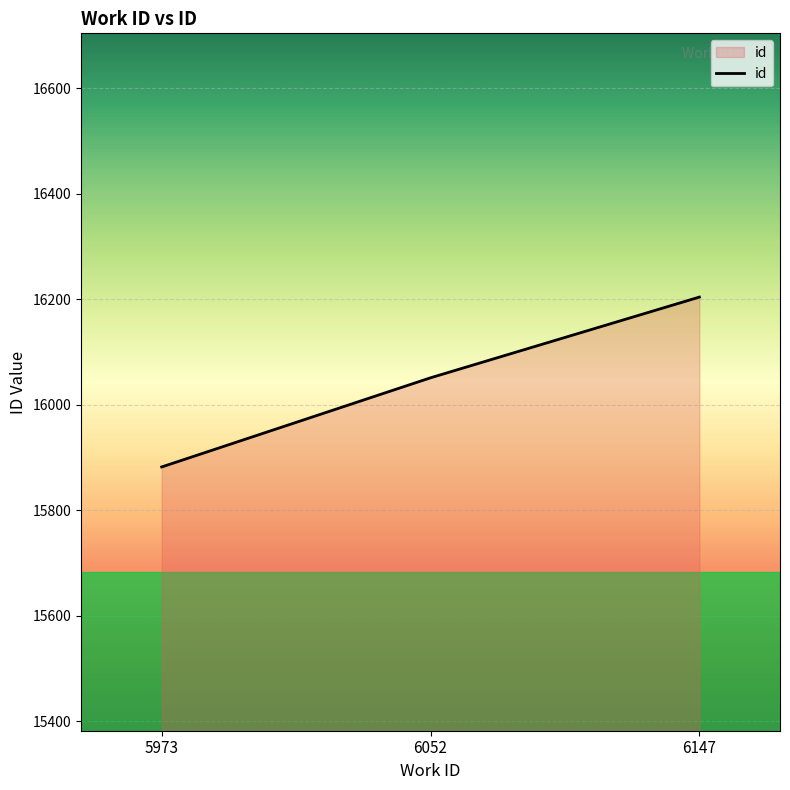

Reading left to right, transcribe all the data shown in this chart.

15882	16051	16204